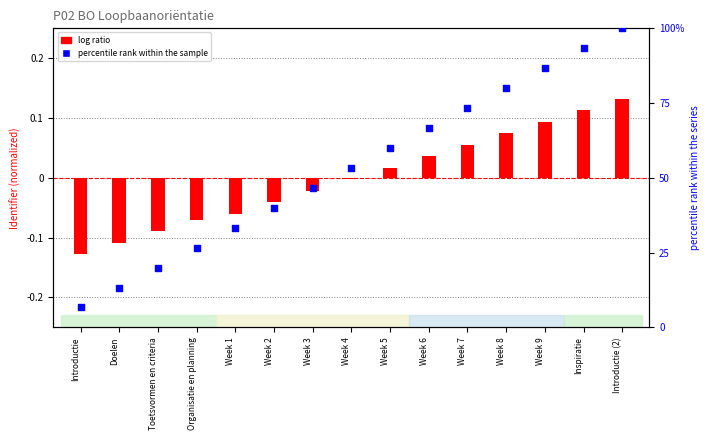

Which series reaches the minimum Y coordinate?

log ratio